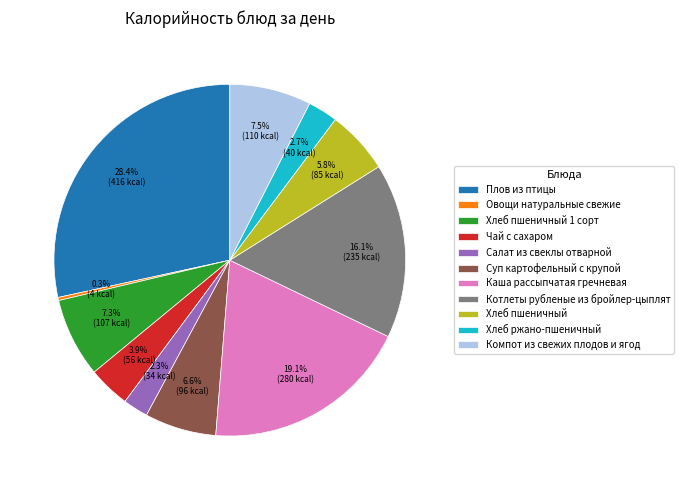

Which slice is the largest?

Плов из птицы